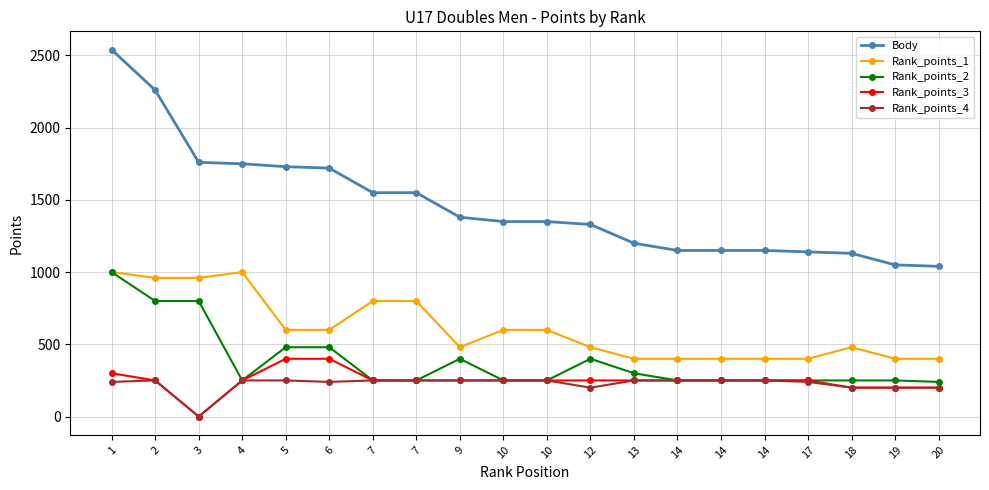

Which series has the largest range (max minus min)?

Body